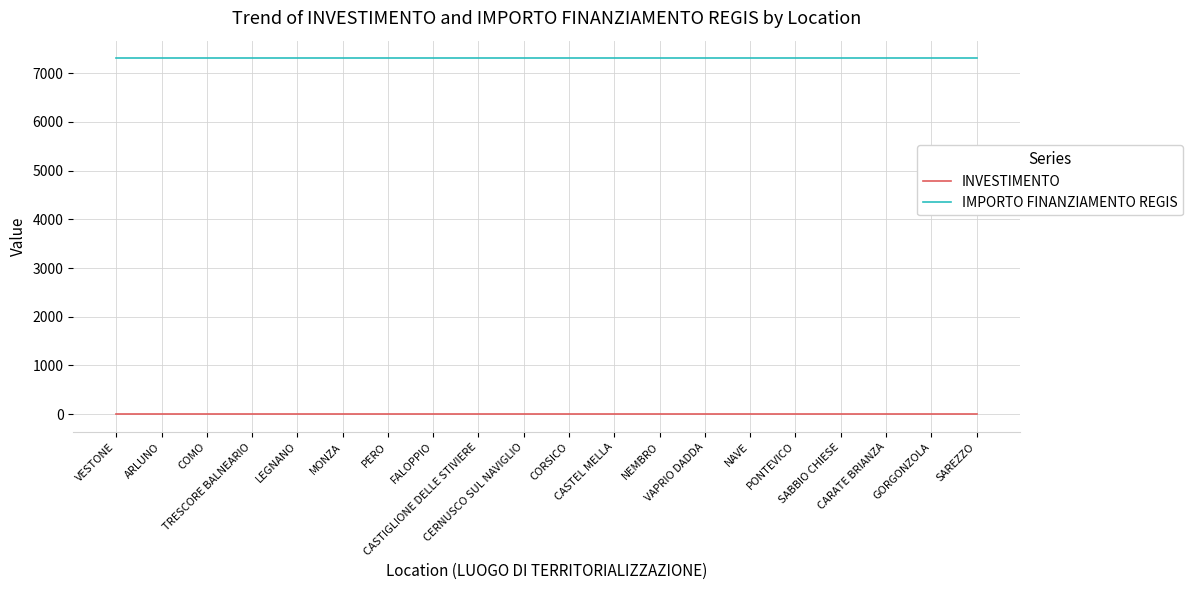

Rank the series by their maximum value, from lowest to highest.

INVESTIMENTO, IMPORTO FINANZIAMENTO REGIS